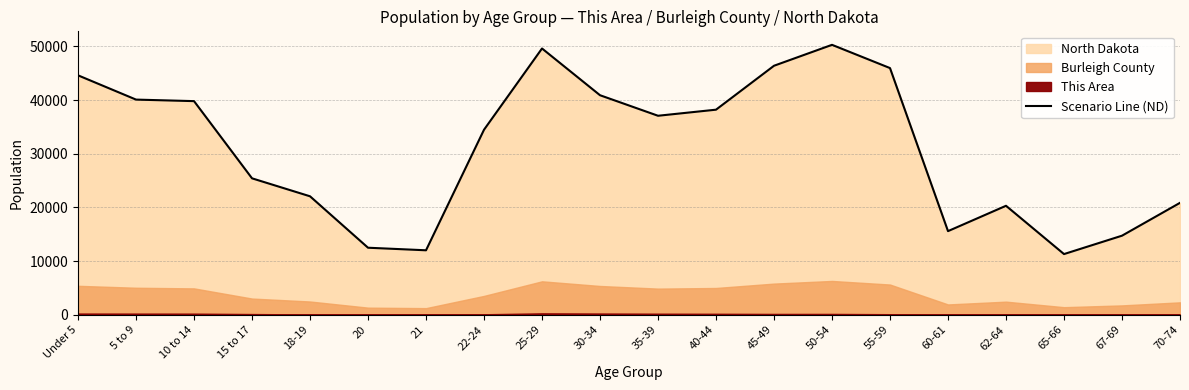

What is the smallest value displayed?

11302